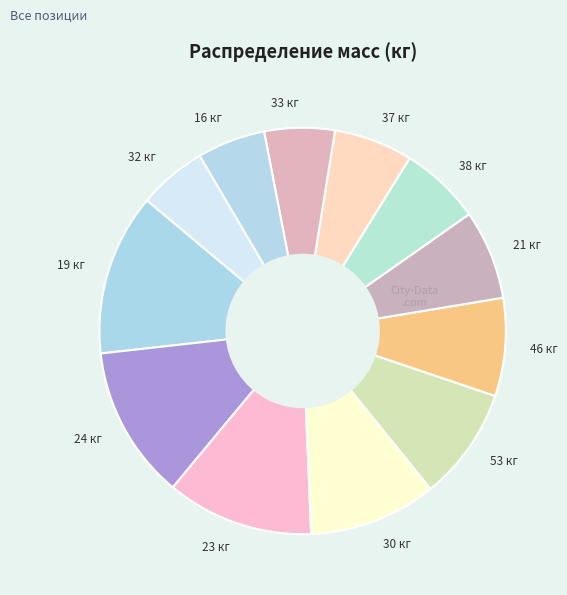

What is the largest slice in the pie chart?

19 кг